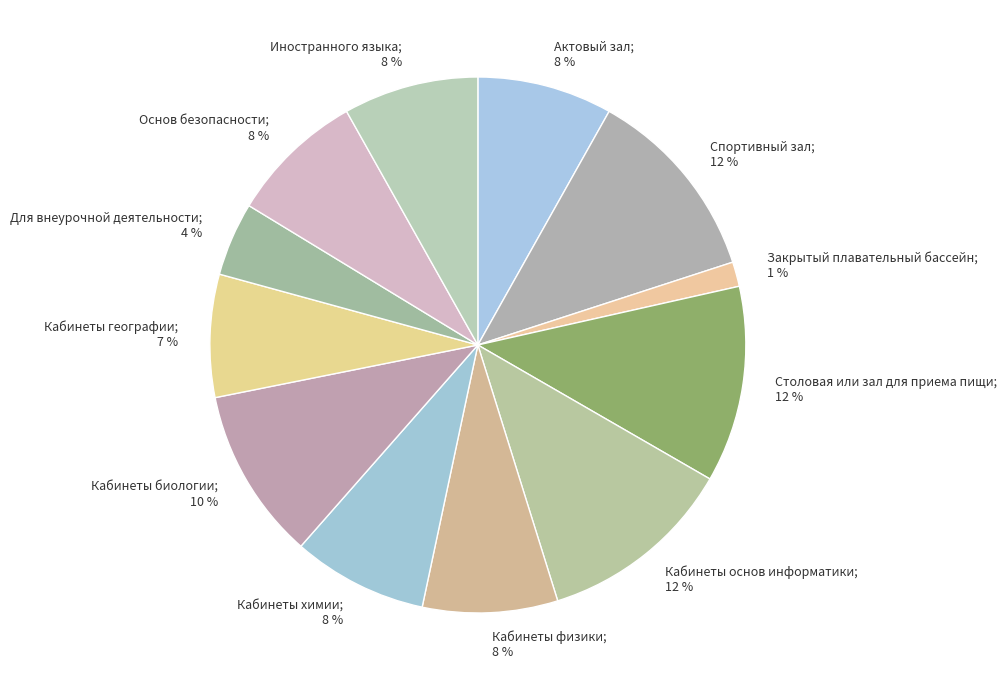

How many segments does this pie chart have?

12